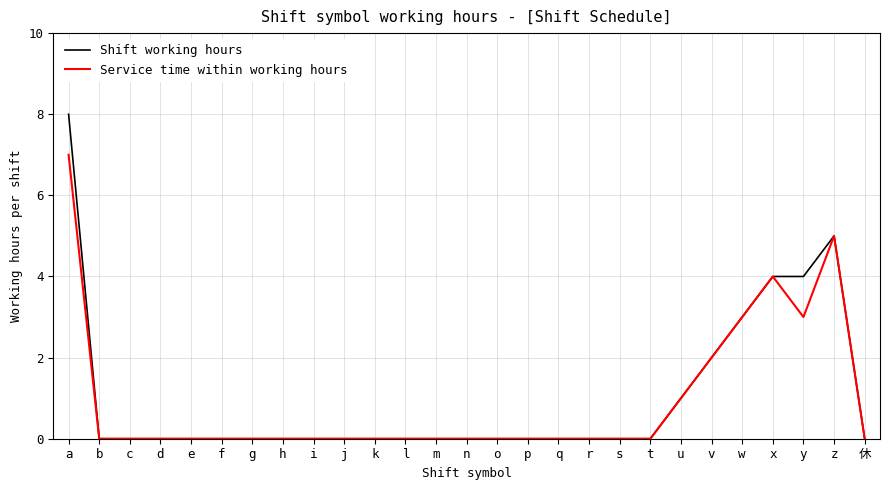

At which category does the chart reach its peak across all series?

a